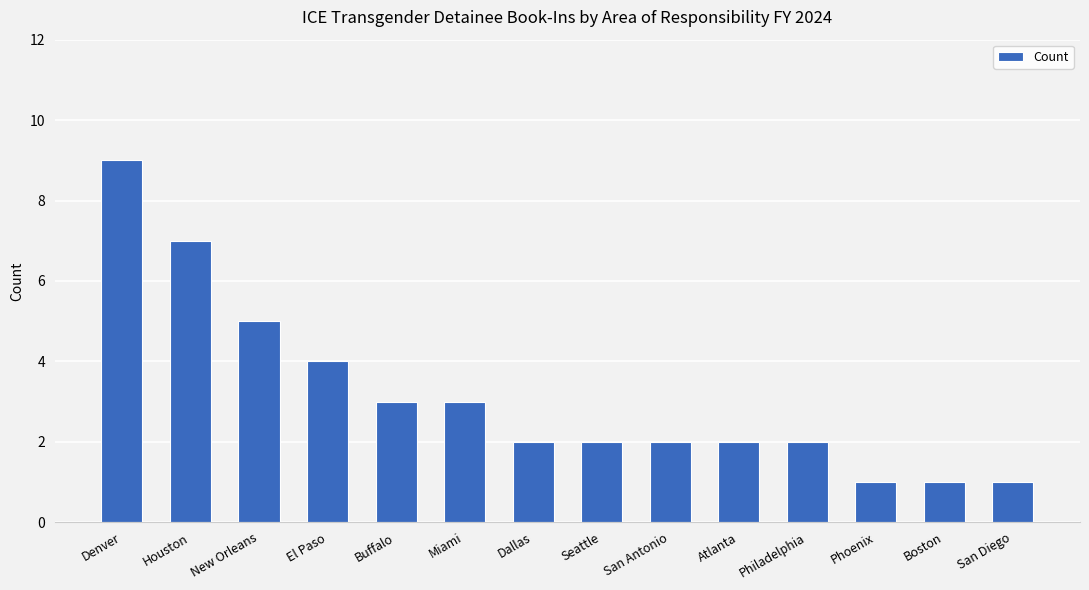

Reading left to right, transcribe all the data shown in this chart.

9	7	5	4	3	3	2	2	2	2	2	1	1	1